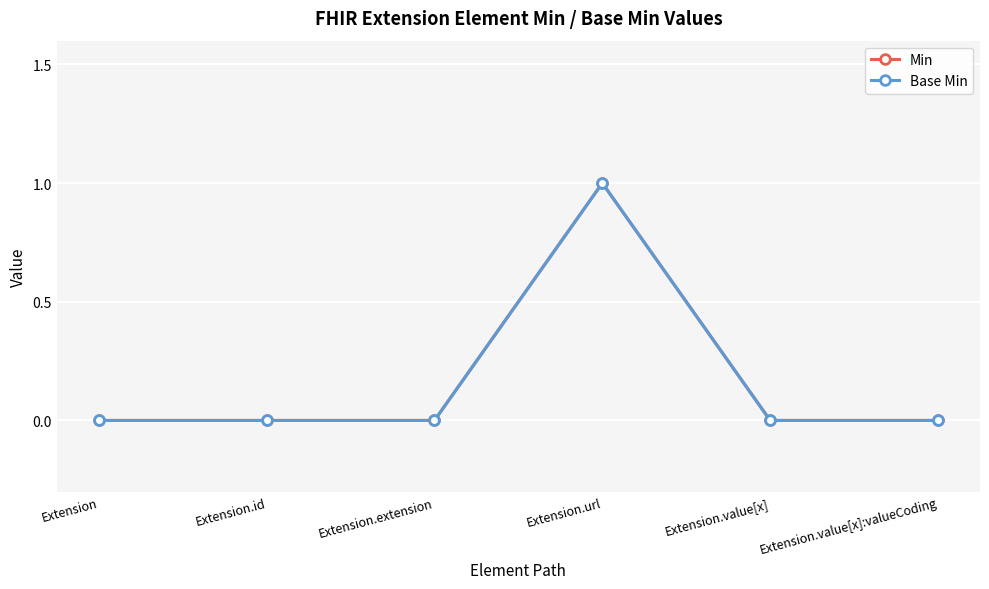

Is this an area chart (filled region under the line)?

No